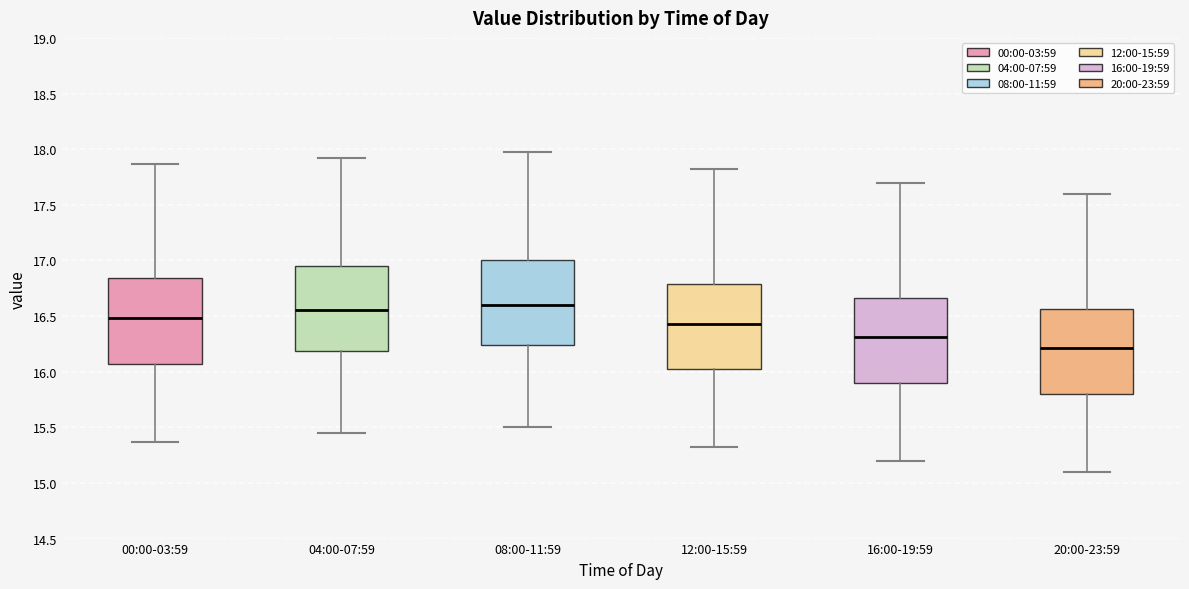

Reading left to right, transcribe this box plot: for each box, give where its median line is, the range the box spans, and where its two whiskers end, as read against the y-axis. The values are not printed on the chart, so give them approximately, as read against the axis.

00:00-03:59: median 16.50, box 16.05 to 16.85, whiskers 15.35 to 17.85
04:00-07:59: median 16.55, box 16.20 to 16.95, whiskers 15.45 to 17.90
08:00-11:59: median 16.60, box 16.25 to 17.00, whiskers 15.50 to 17.95
12:00-15:59: median 16.45, box 16.00 to 16.80, whiskers 15.30 to 17.80
16:00-19:59: median 16.30, box 15.90 to 16.65, whiskers 15.20 to 17.70
20:00-23:59: median 16.20, box 15.80 to 16.55, whiskers 15.10 to 17.60